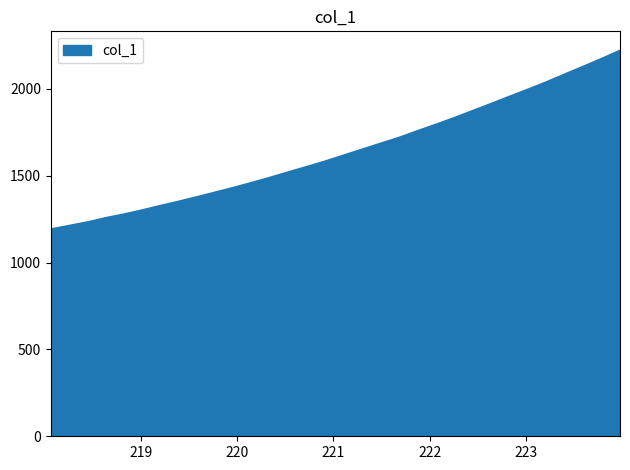

What is the difference between the maximum and minimum values?

1028.8